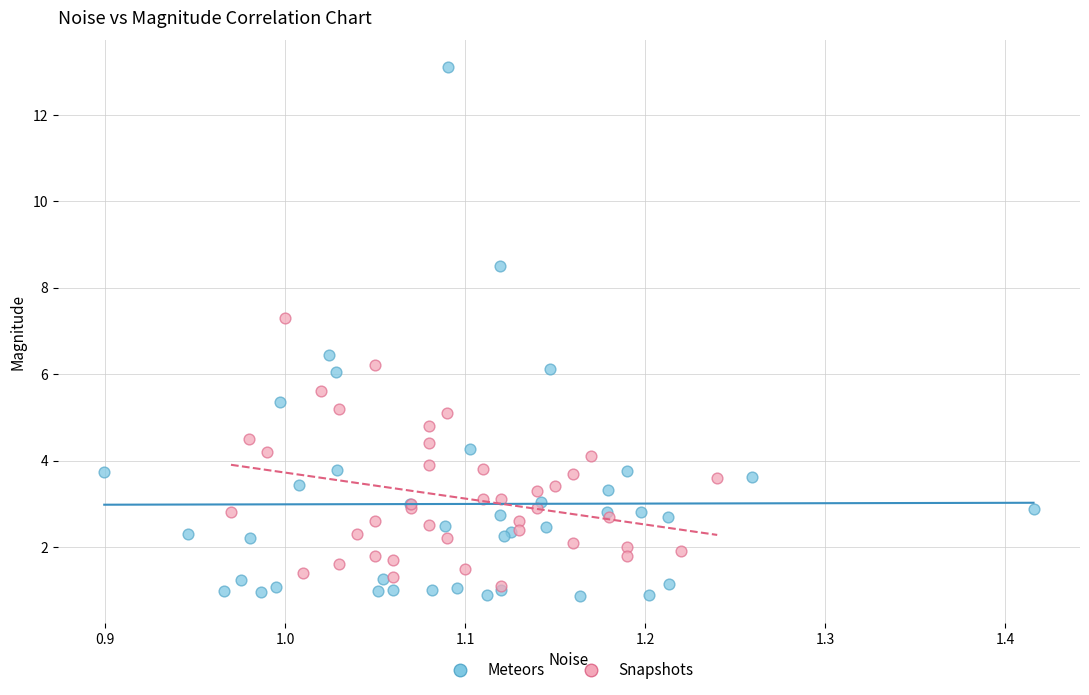

Which series has the largest Y range (max minus min)?

Meteors